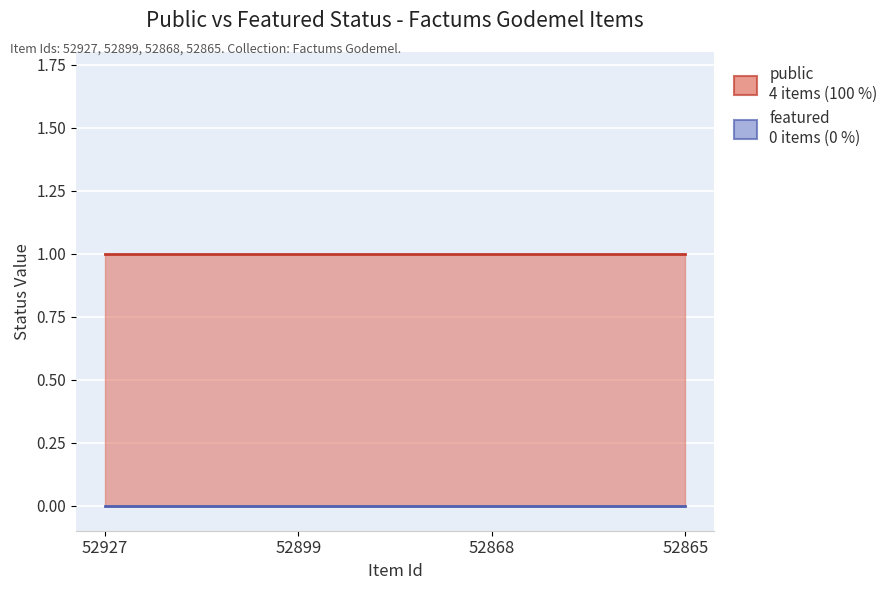

Reading left to right, transcribe all the data shown in this chart.

public: 1	1	1	1
featured: 0	0	0	0